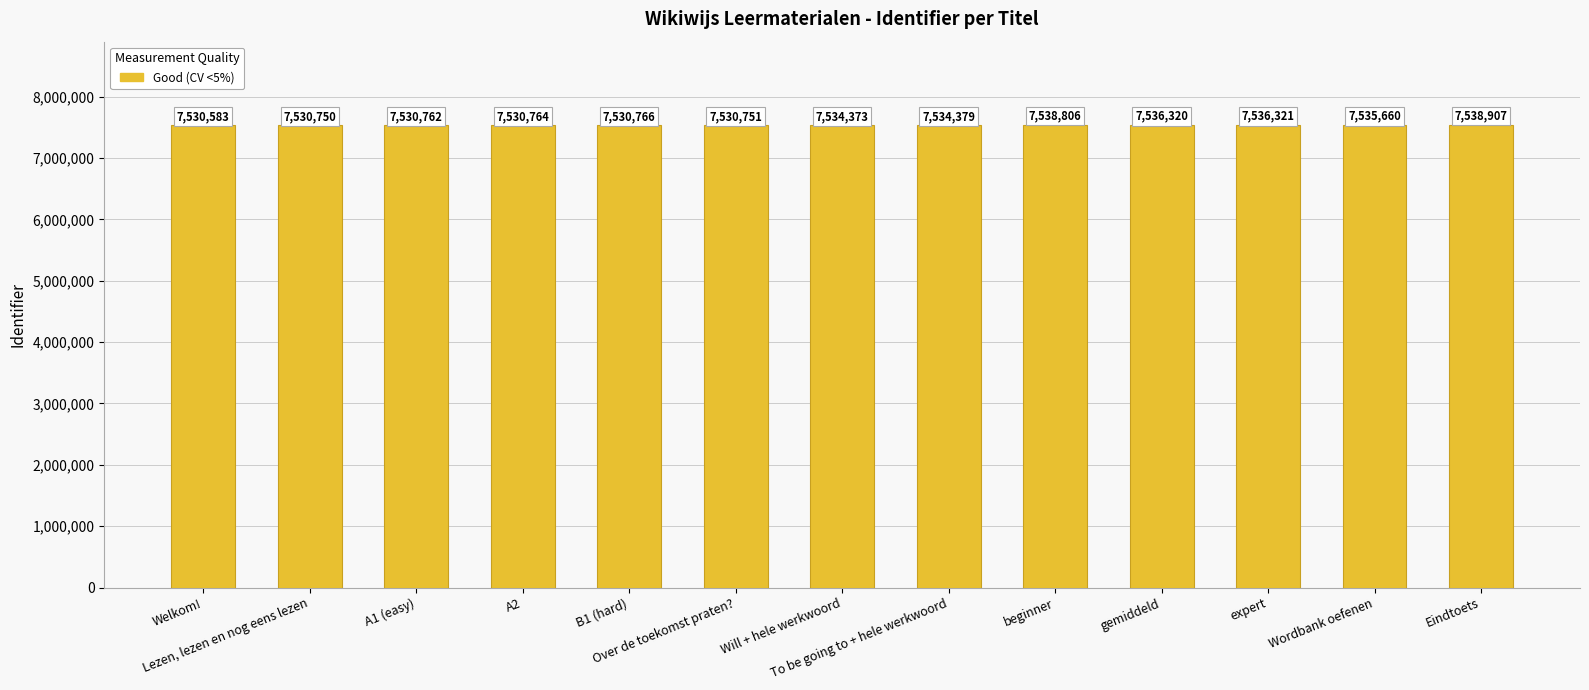

How many categories are shown in the chart?

13